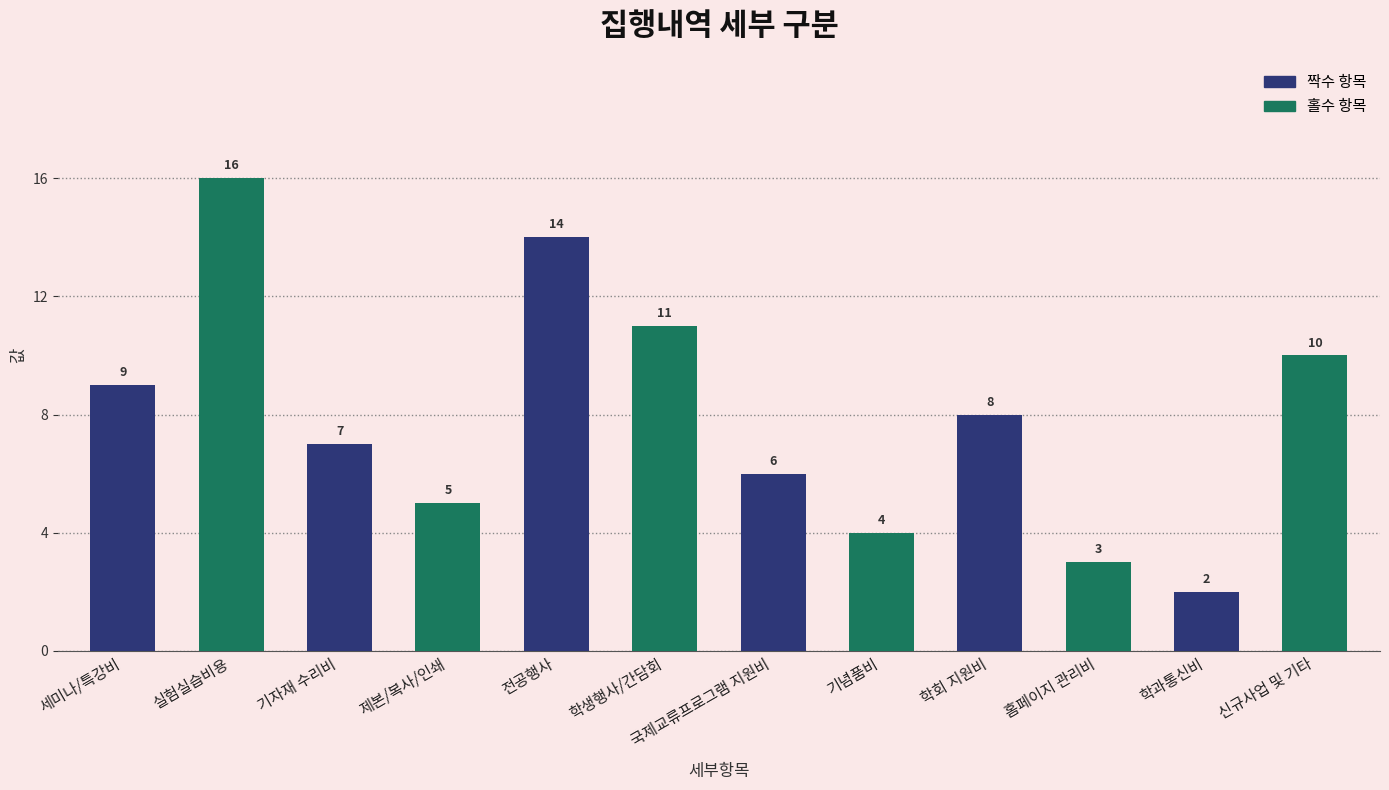

Which series has the largest range (max minus min)?

홀수 항목